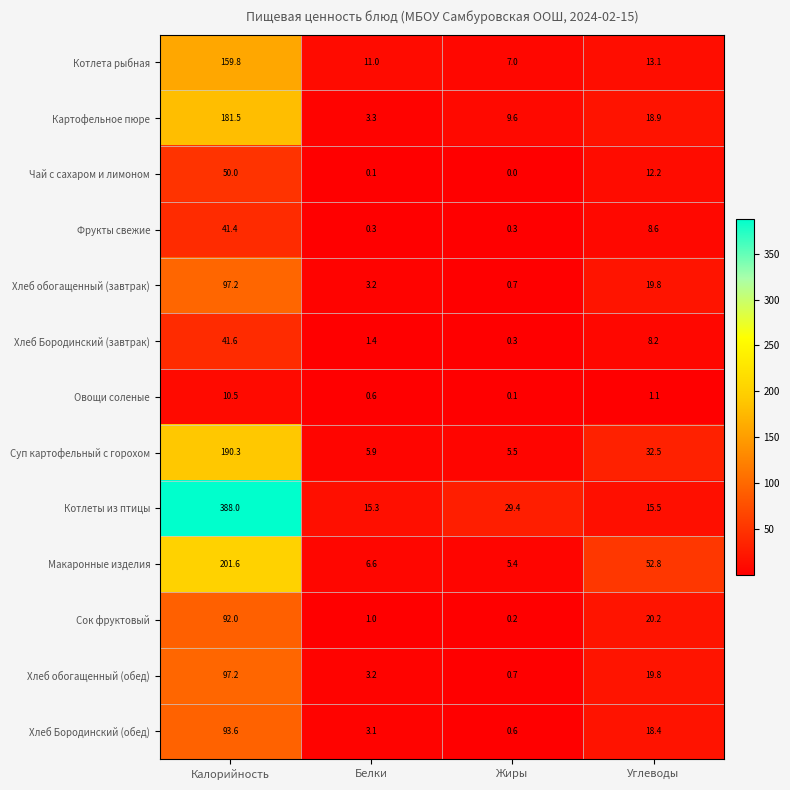

What is the greatest value displayed?

388.0